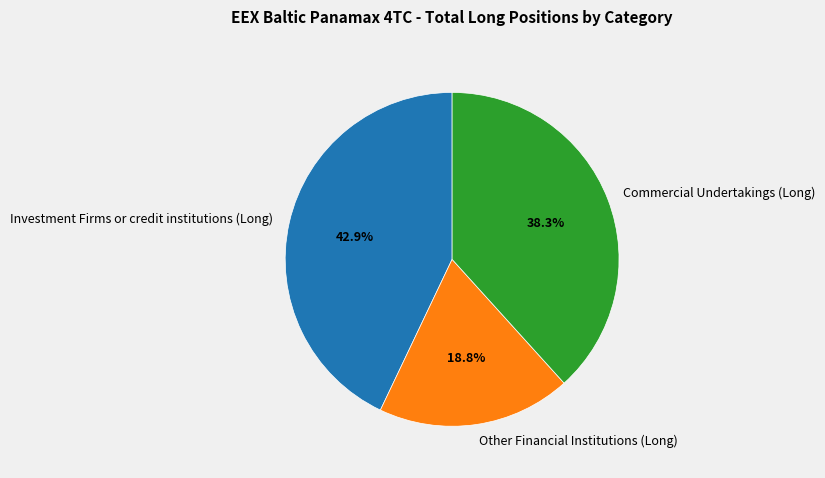

What is the ratio of the value at Investment Firms or credit institutions (Long) to the value at Commercial Undertakings (Long)?

1.1